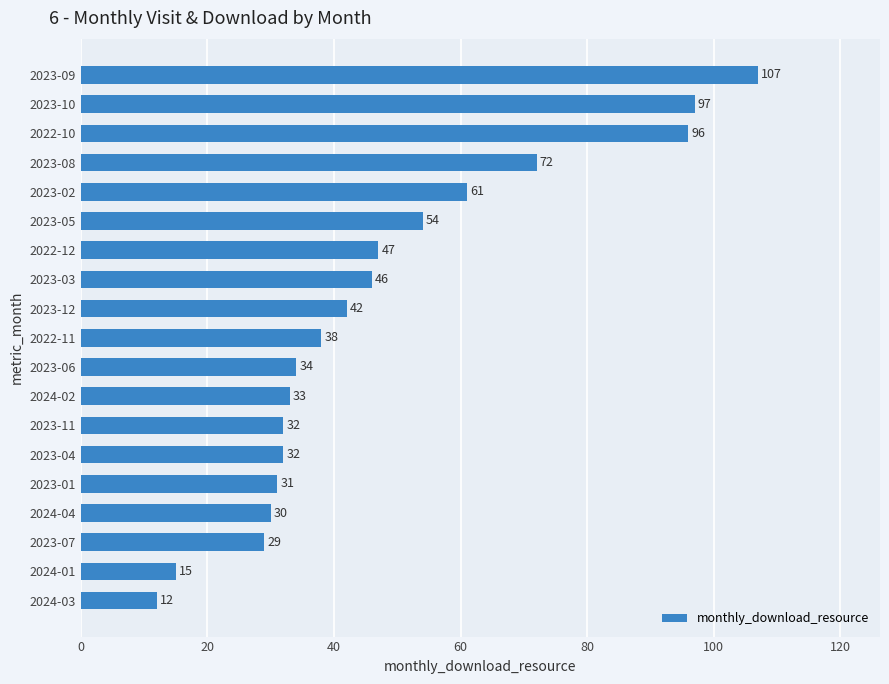

True or false: the data shows 61 at 2023-02.

True